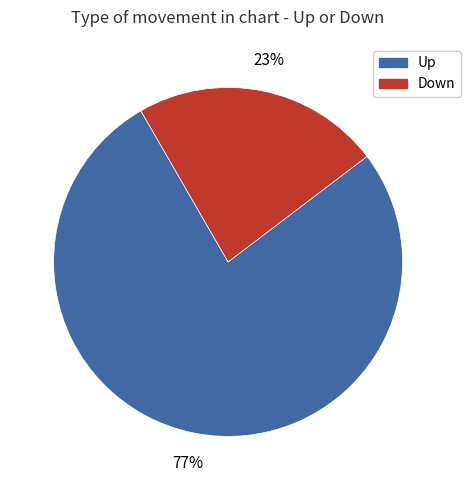

Combined, do Up and Down account for over 50%?

Yes